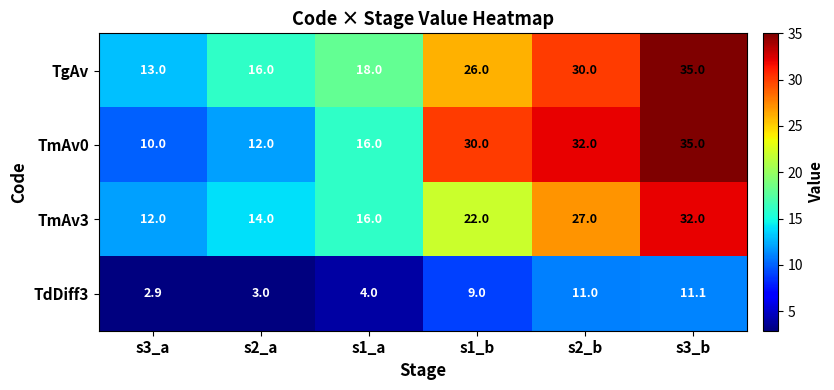

The TmAv0 series shows 10.0 at s3_a. True or false?

True